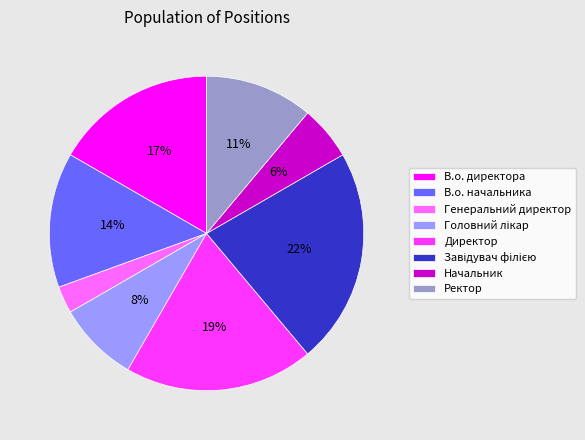

Count the number of slices in the pie.

8